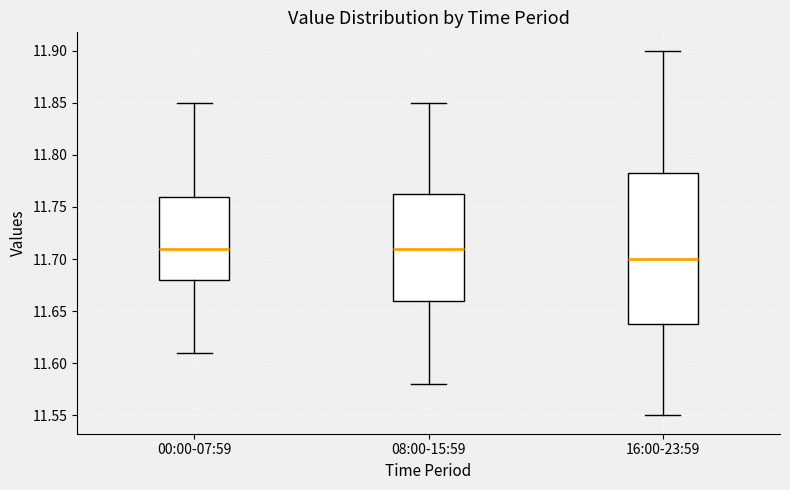

Which box is the tallest, from its lower edge to its upper edge?

16:00-23:59